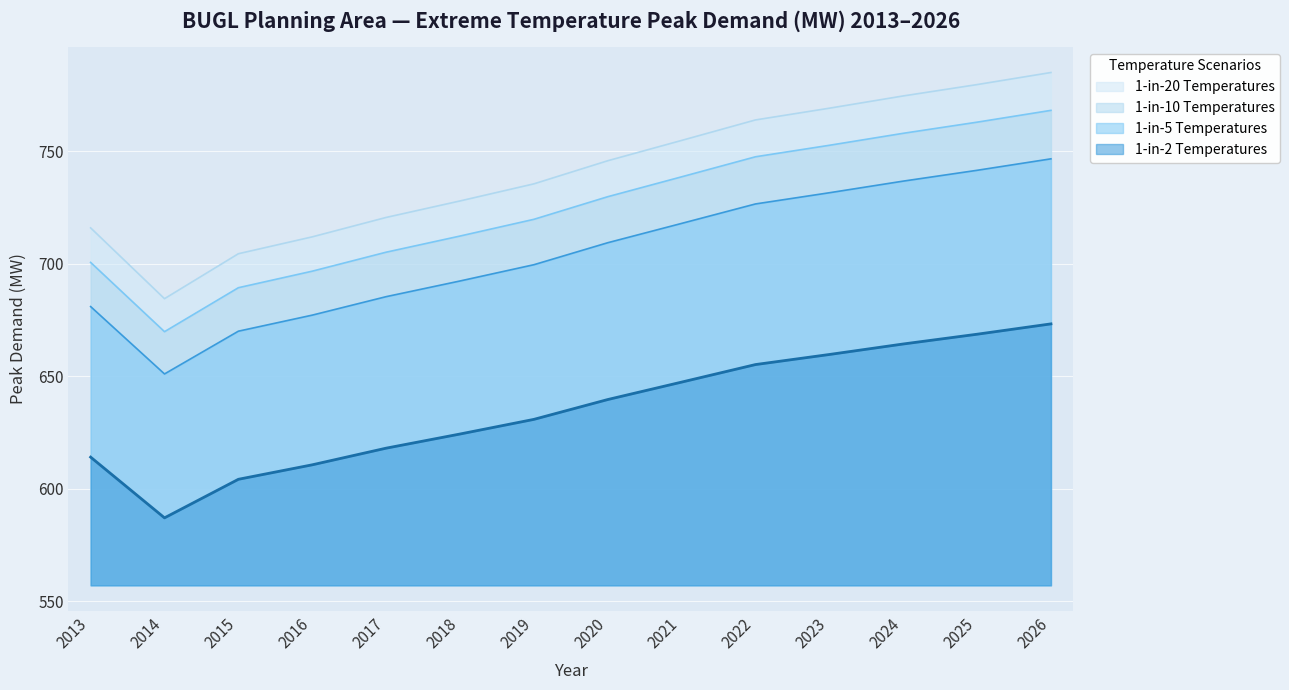

True or false: 1-in-5 Temperatures and 1-in-10 Temperatures cross at least once.

False